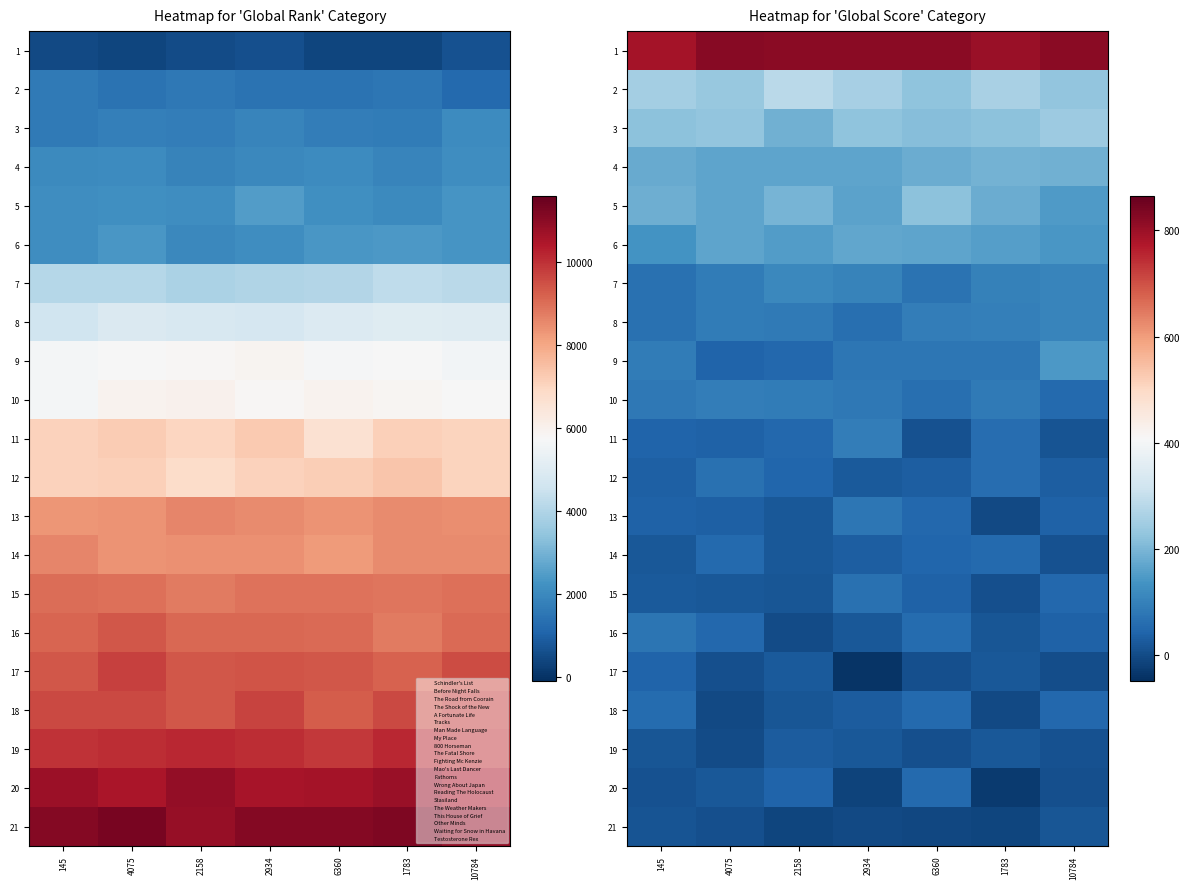

At which category is the sum across all series the highest?

6360